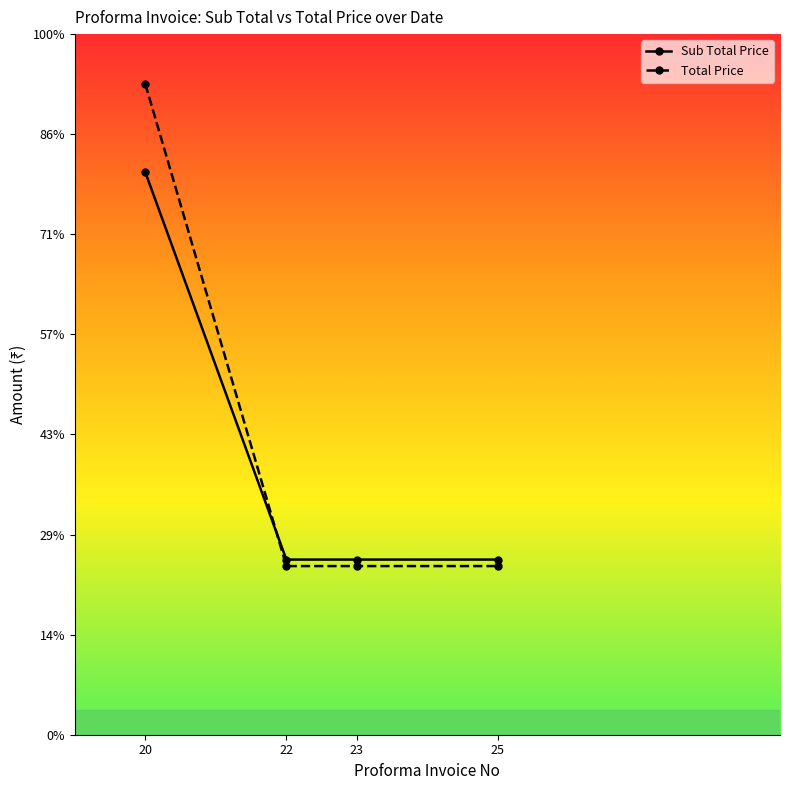

Does the chart have visible grid lines?

No